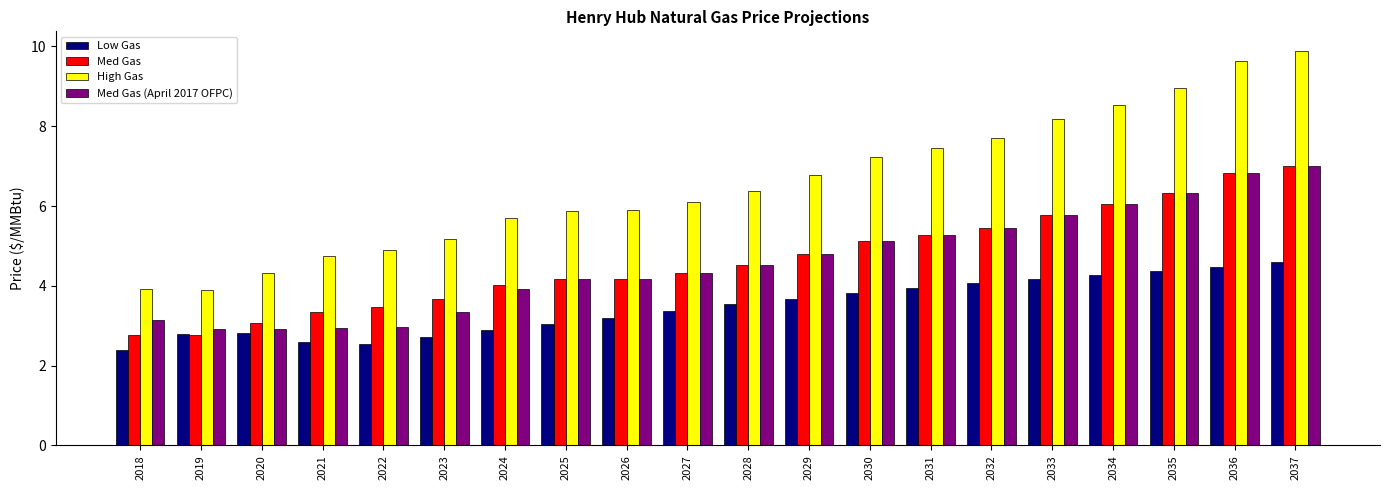

How many categories are shown in the chart?

20